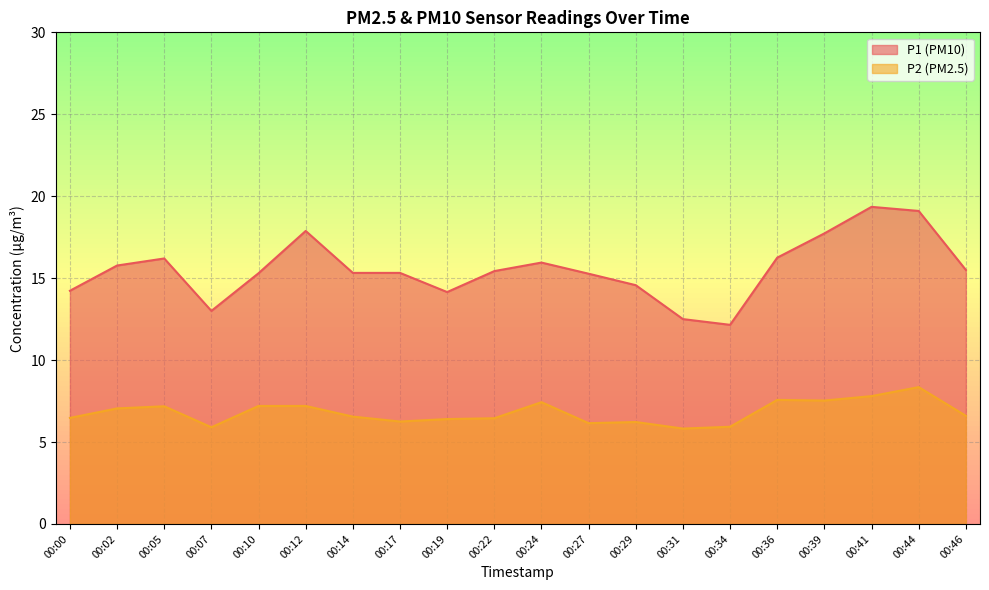

Between 00:44 and 00:07, which is larger?

00:44